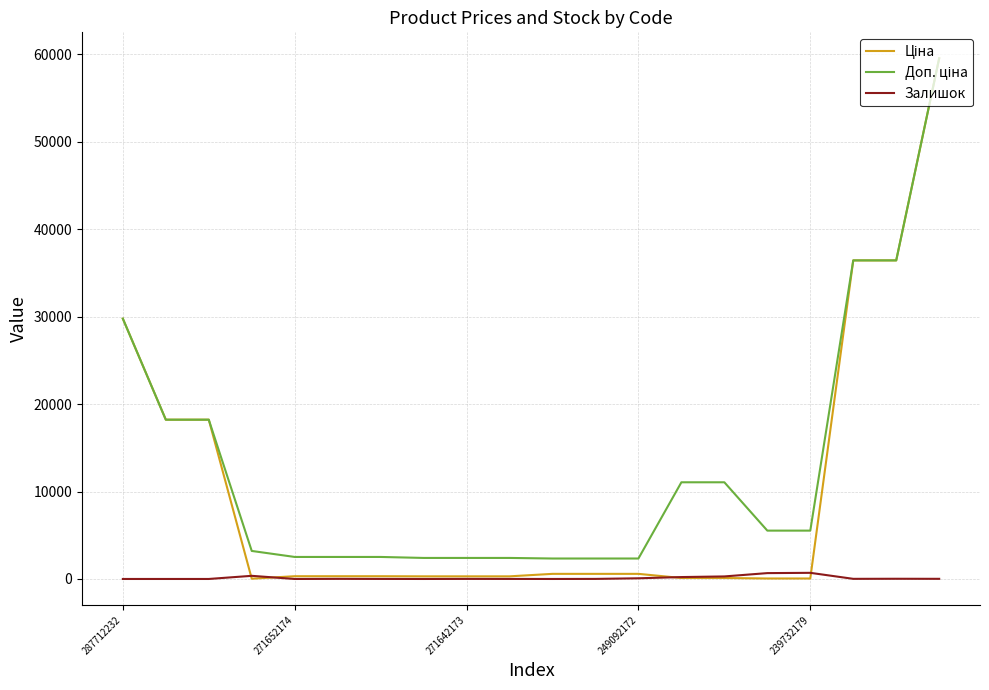

What is the maximum value shown in the chart?

59523.0